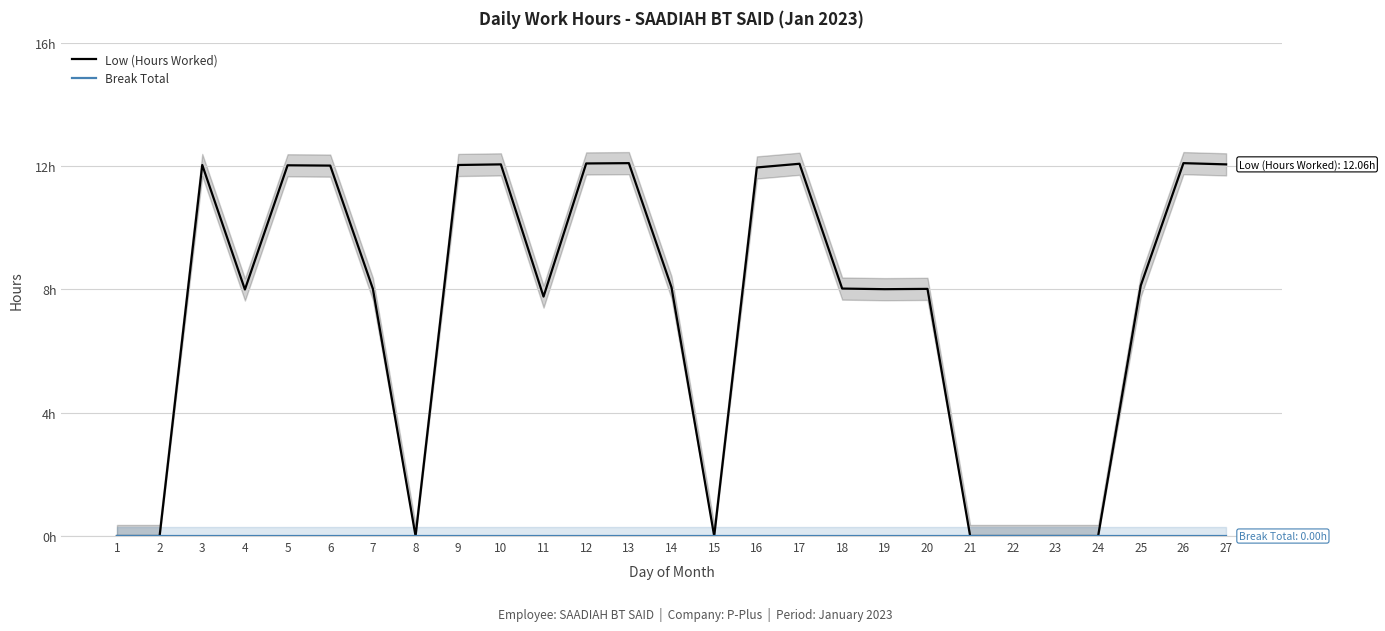

The value of Low (Hours Worked) at 16 is 17.6. True or false?

False